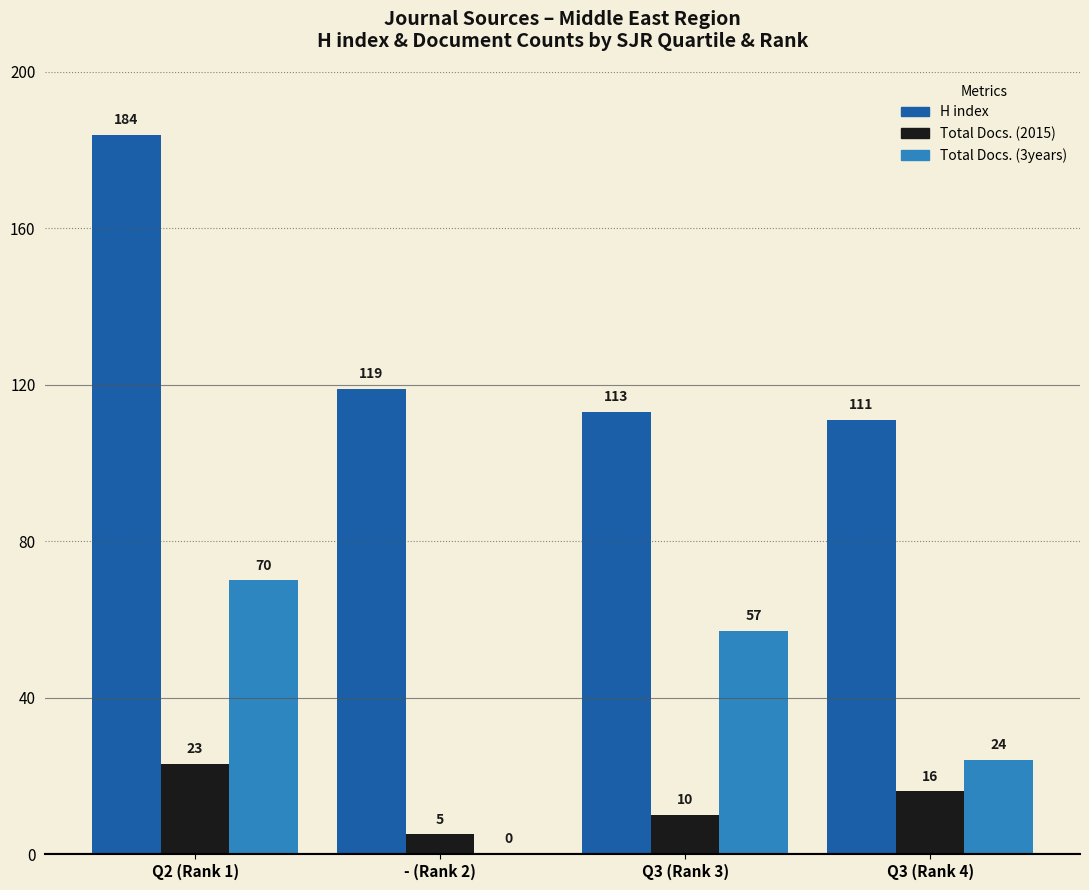

The Total Docs. (2015) series shows 16 at Q3 (Rank 4). True or false?

True